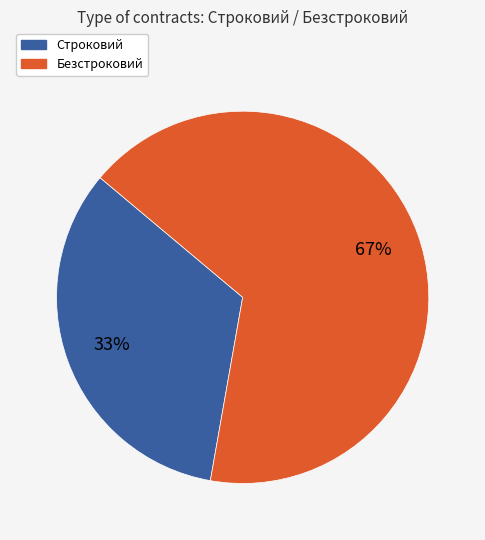

Which category has the smallest portion of the pie?

Строковий